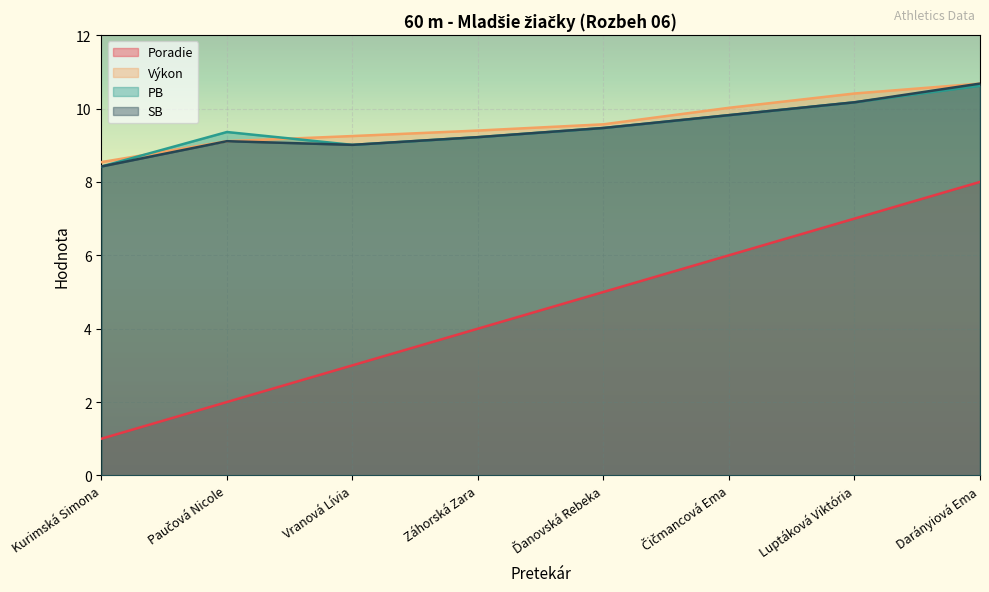

Rank the series at Čičmancová Ema from highest to lowest value.

Výkon, PB, SB, Poradie